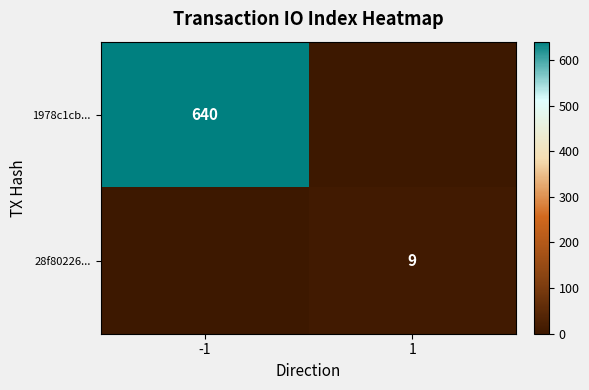

The 1978c1cb... series shows 1099 at -1. True or false?

False